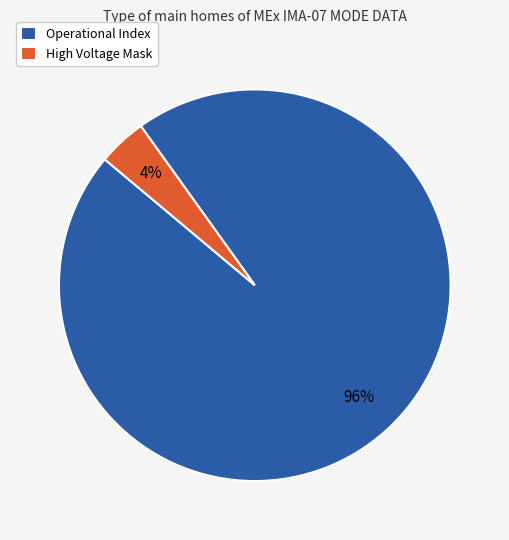

The High Voltage Mask slice represents 4% of the pie. True or false?

True